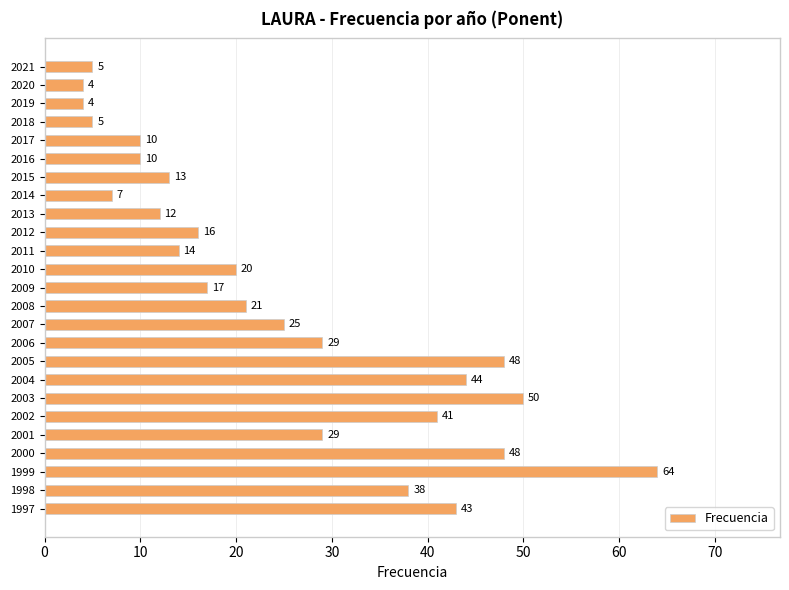

Count the number of categories in the chart.

25